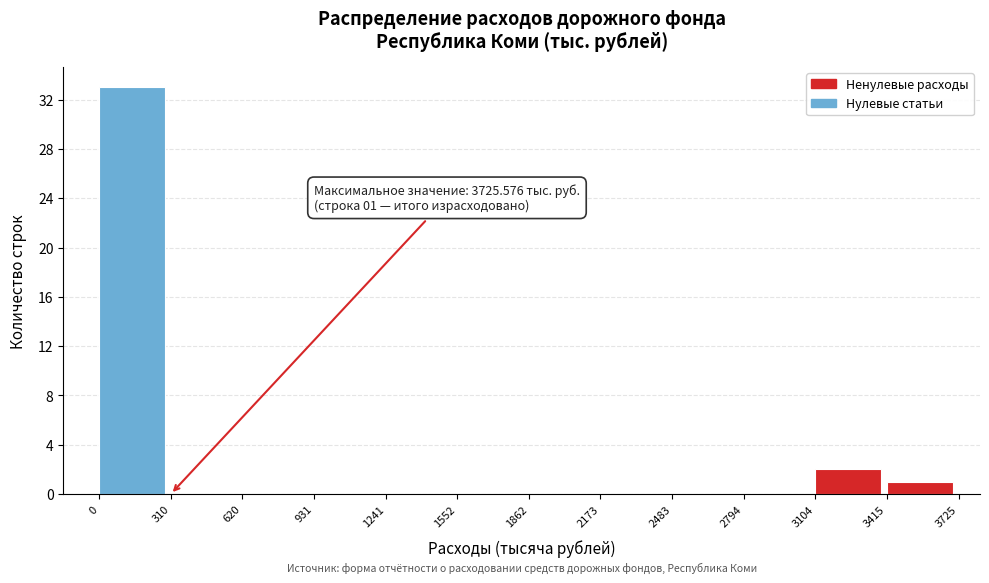

Which range on the x-axis has the tallest bar?

0 to 310